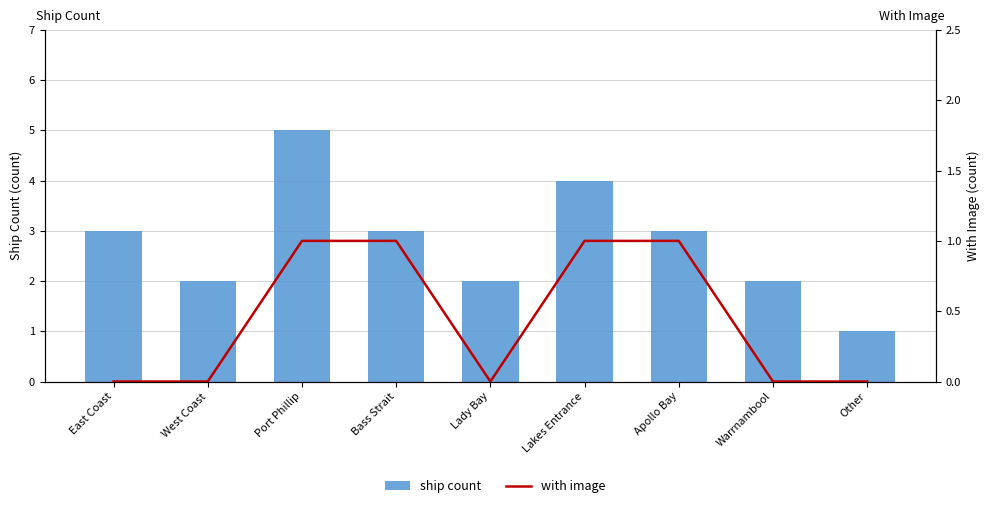

Which series has the widest spread of values?

ship count